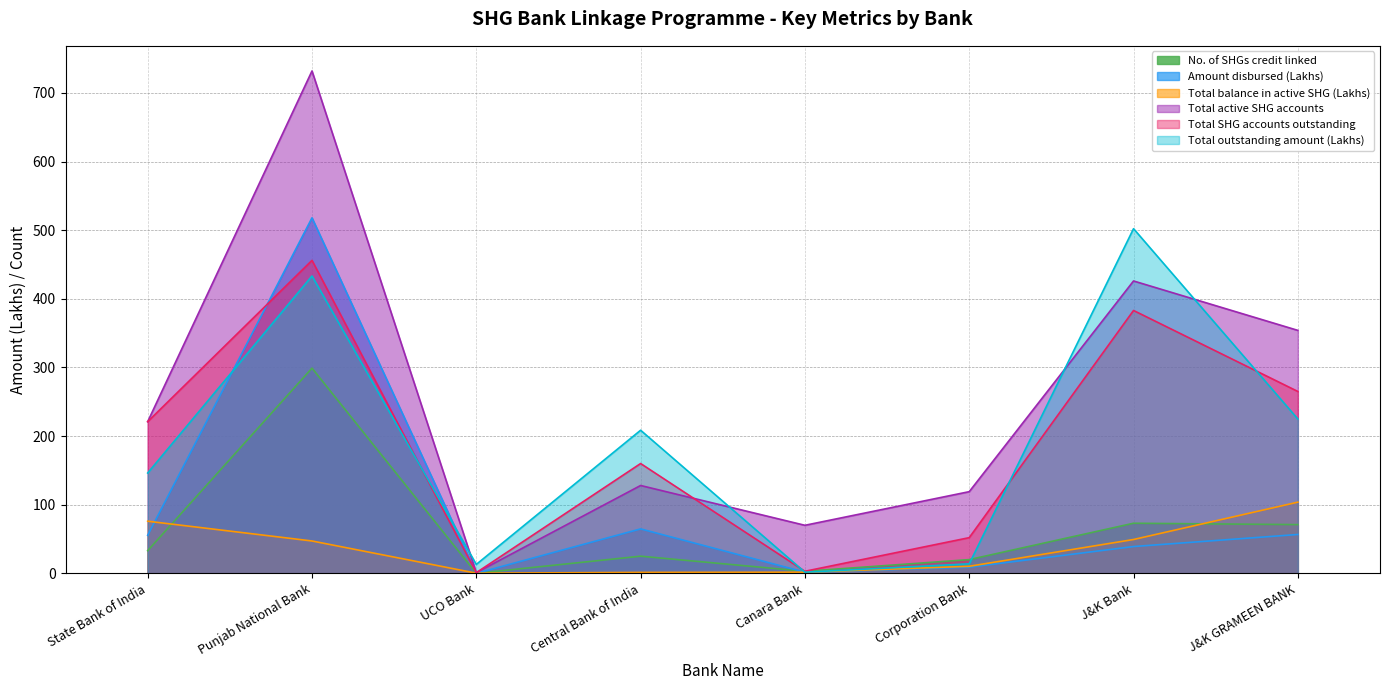

How many values in the Total SHG accounts outstanding series exceed 221?

3